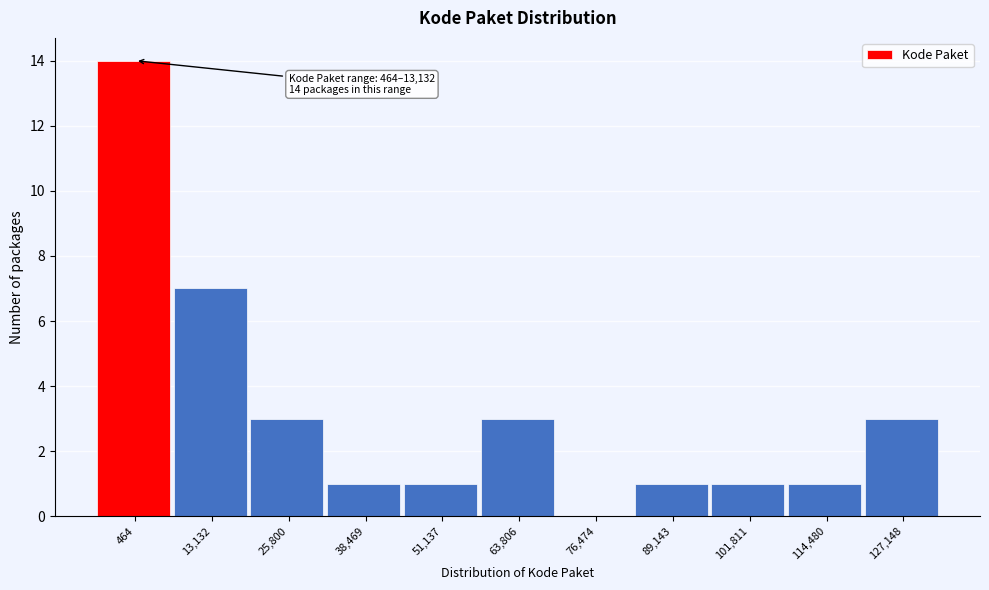

Reading left to right, list all the values displayed in this chart.

464=14	13,132=7	25,800=3	38,469=1	51,137=1	63,806=3	76,474=0	89,143=1	101,811=1	114,480=1	127,148=3